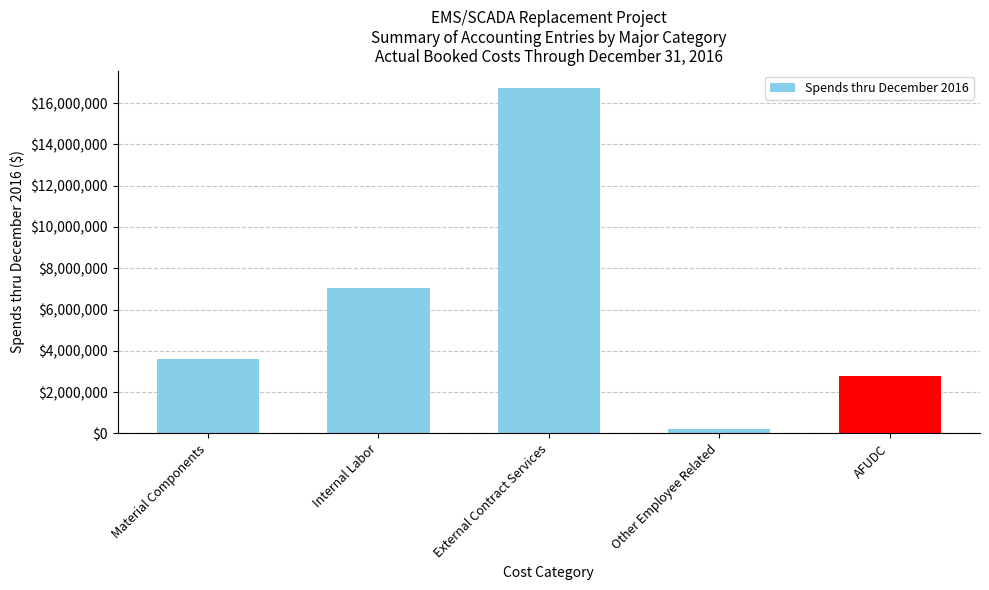

What is the value of the 2nd bar from the left?

7044736.8